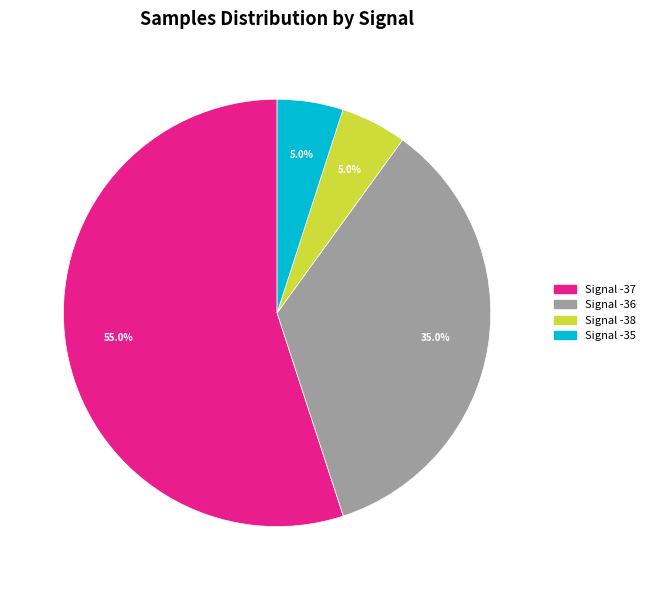

Does any single category account for the majority?

Yes